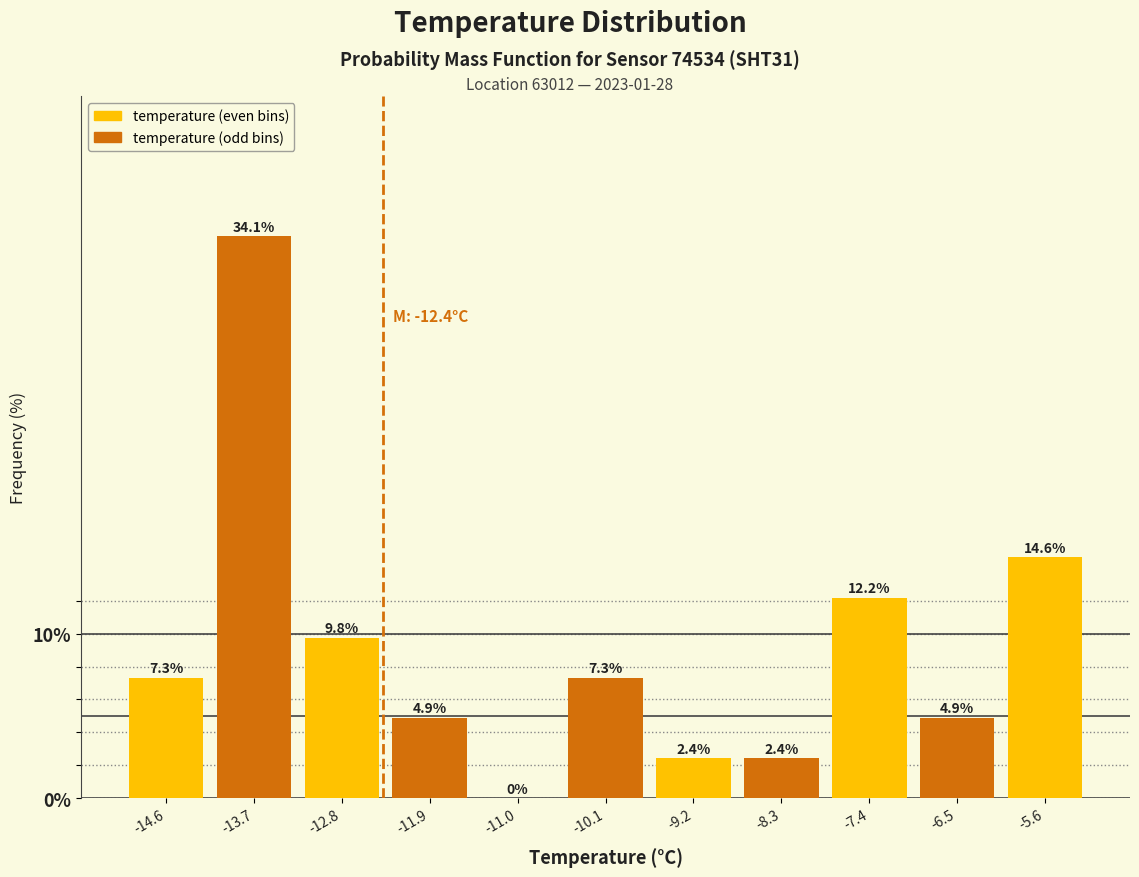

What is the height of the bar covering -8.7 to -7.8 on the x-axis? The bar edges are not printed on the chart, so give them approximately, as read against the axis.

2.4